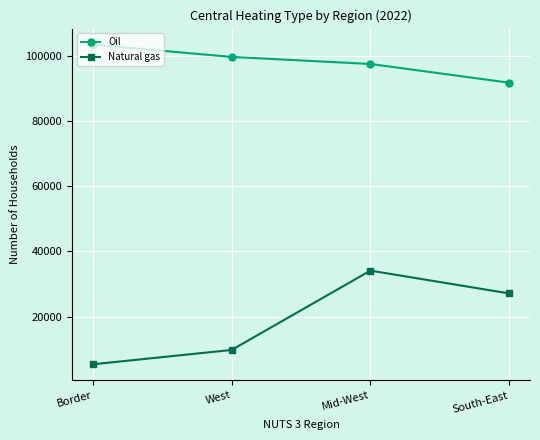

Reading right to left, list all the values displayed in this chart.

Oil: South-East=91735	Mid-West=97476	West=99633	Border=103423
Natural gas: South-East=27111	Mid-West=34105	West=9778	Border=5382